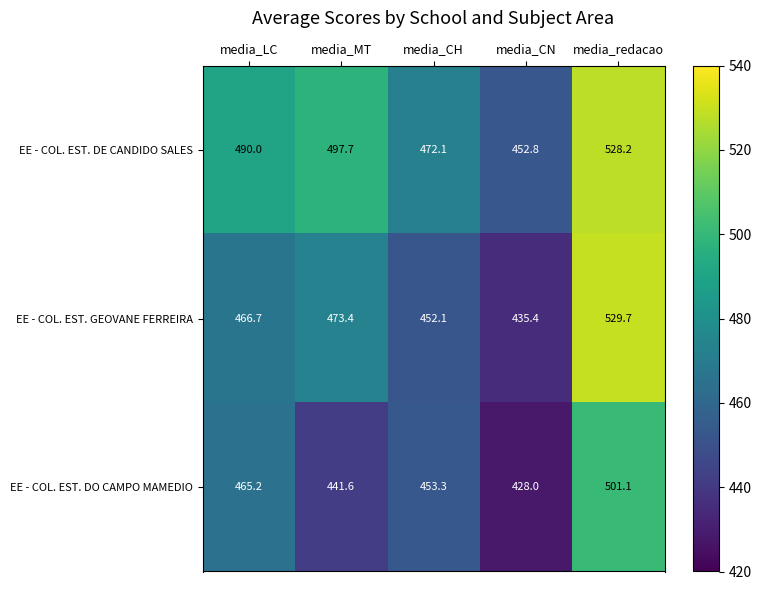

What value does the EE - COL. EST. GEOVANE FERREIRA series have at media_MT?

473.4